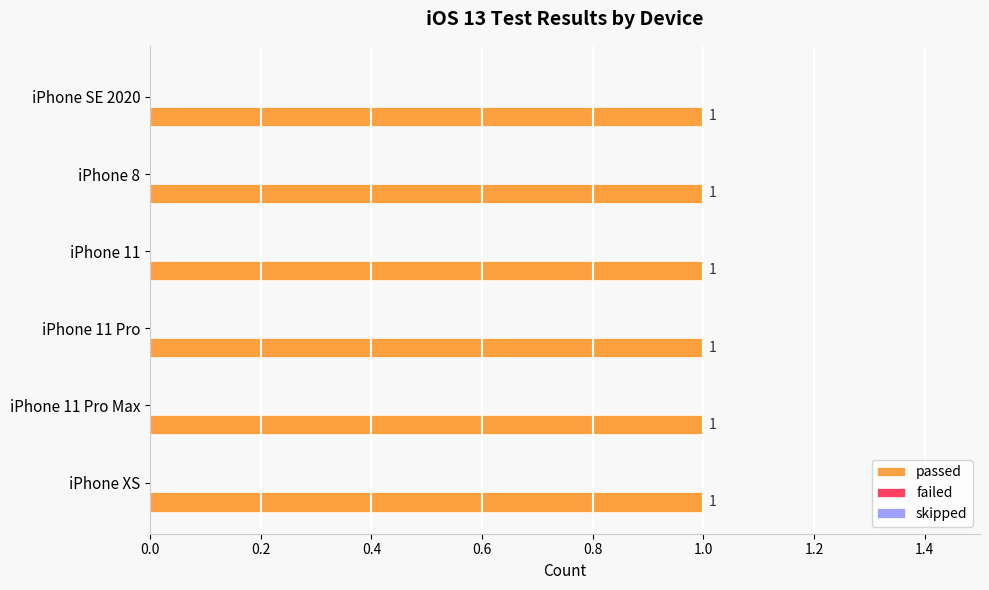

Is it true that skipped equals 0 at iPhone 8?

True